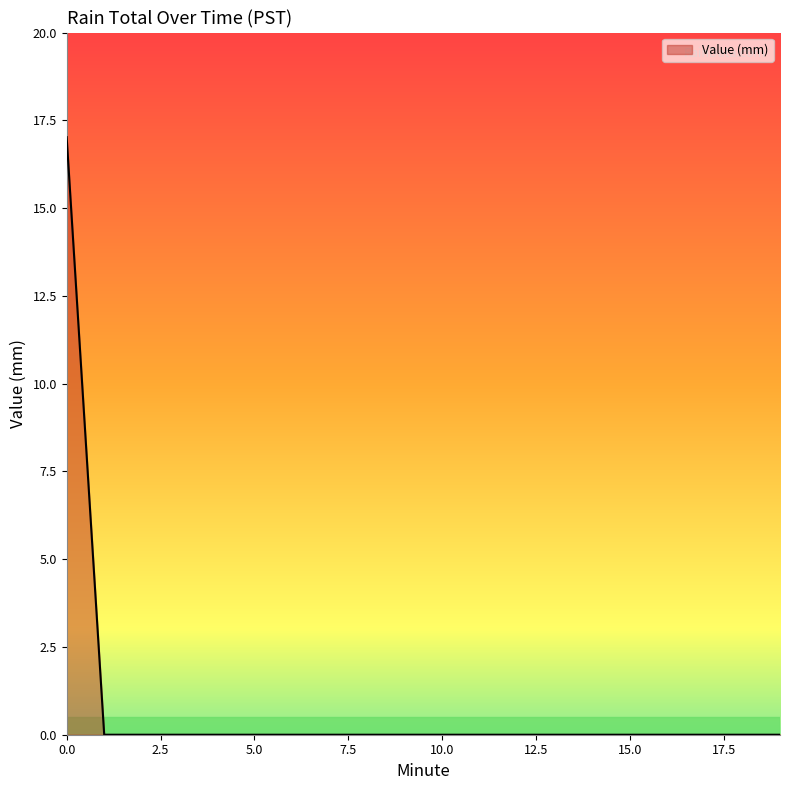

Does the chart display data point markers on the line(s)?

No